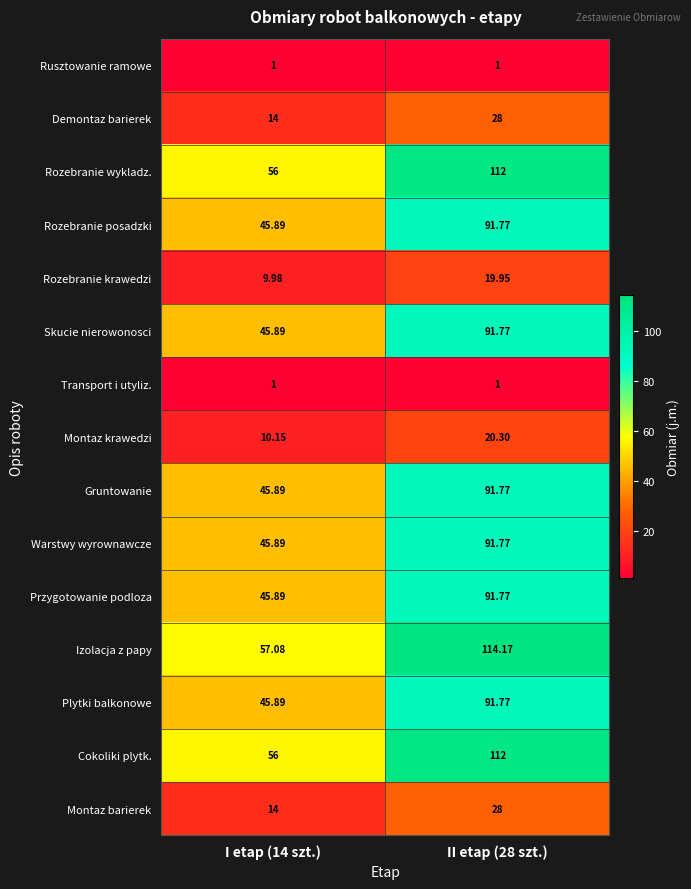

Which series has the largest total across all categories?

Izolacja z papy